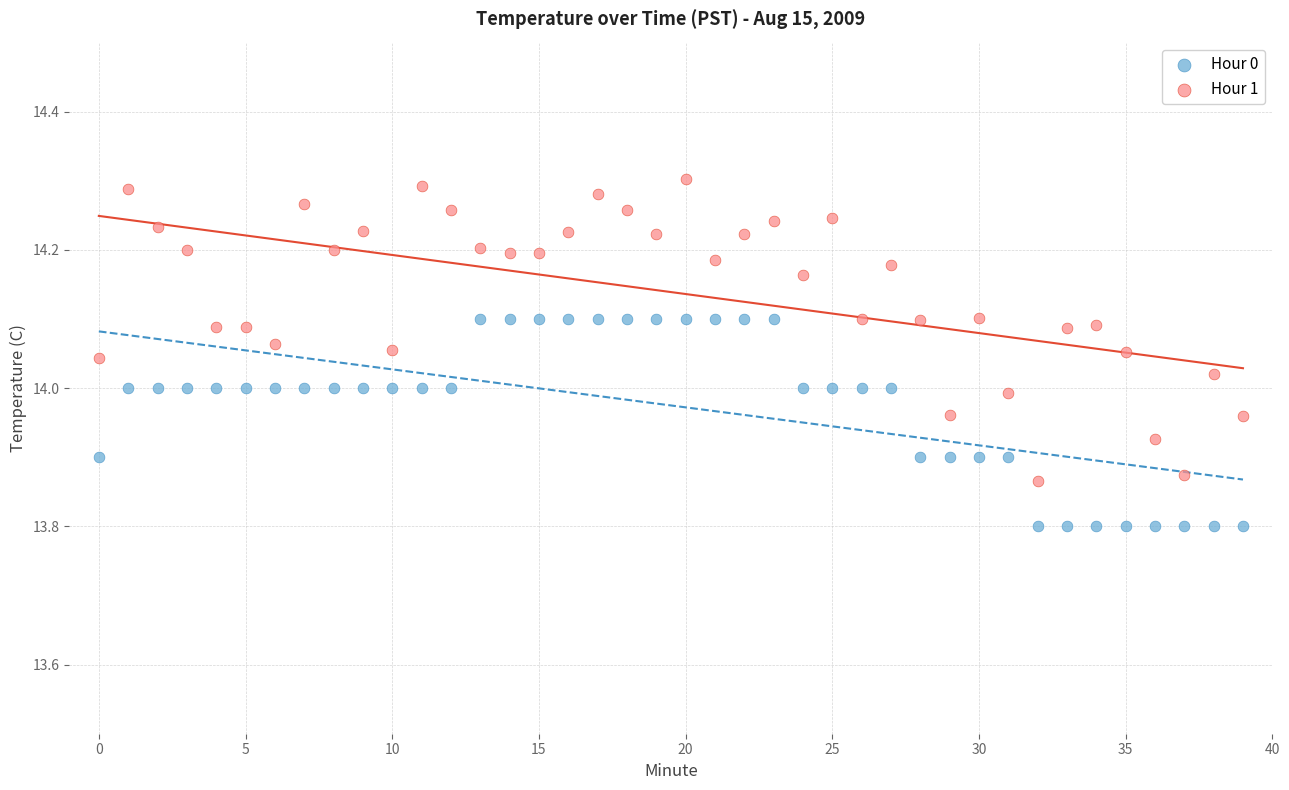

Which series contains the highest Y value?

Hour 1